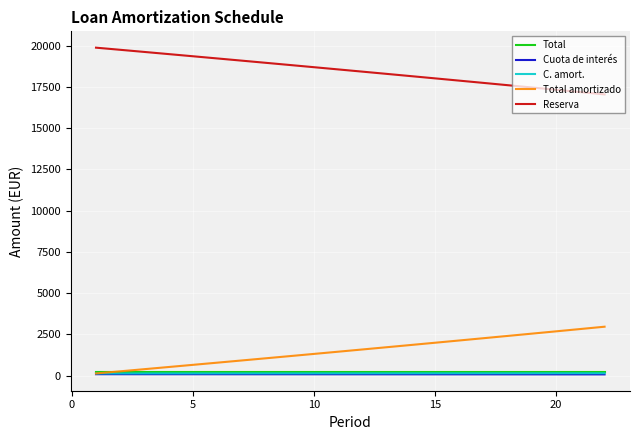

What are all the series names shown in the legend?

Total, Cuota de interés, C. amort., Total amortizado, Reserva